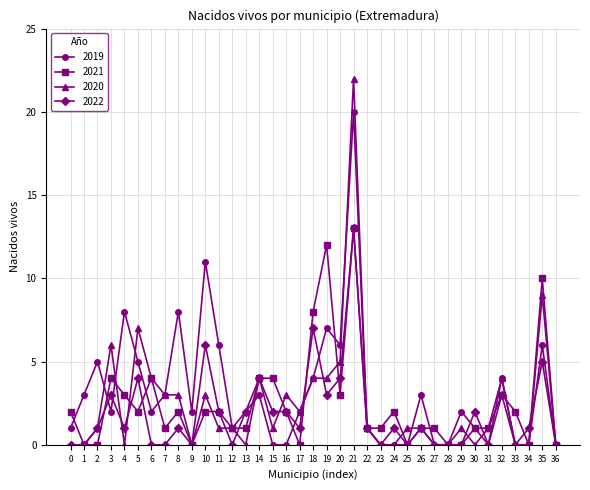

True or false: 2019 has a value of 4 at 32.

True